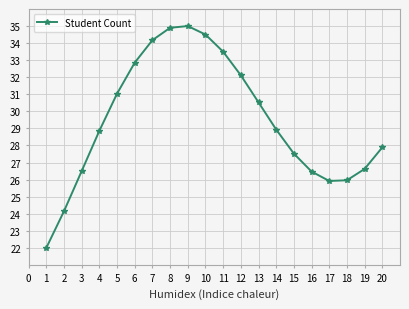

The value at 8 is 34.9. True or false?

True